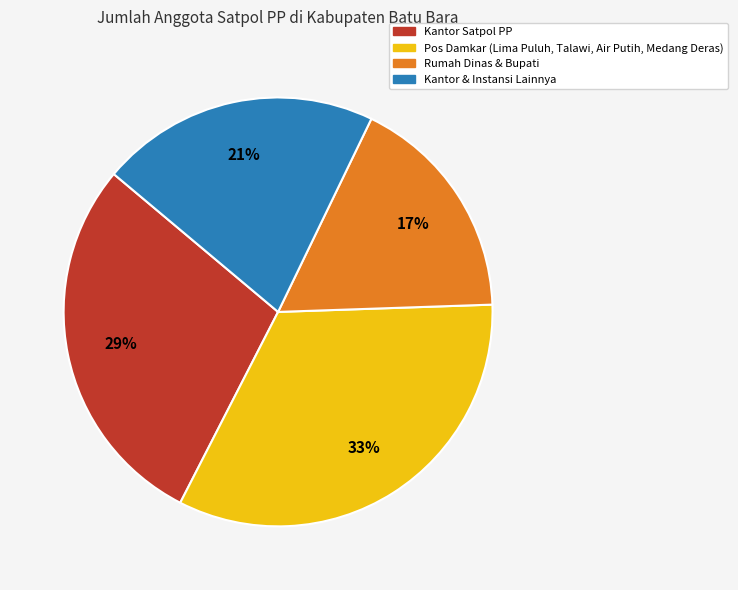

Is there a majority slice in this chart?

No